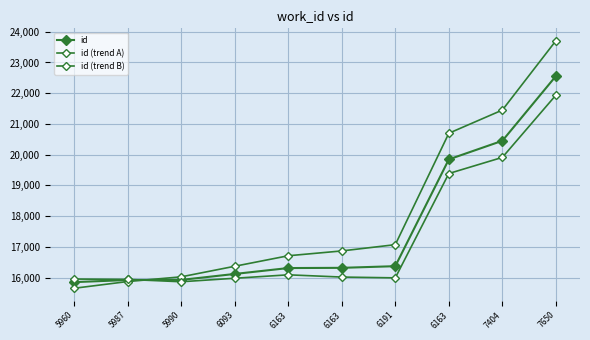

Does the chart have visible grid lines?

Yes